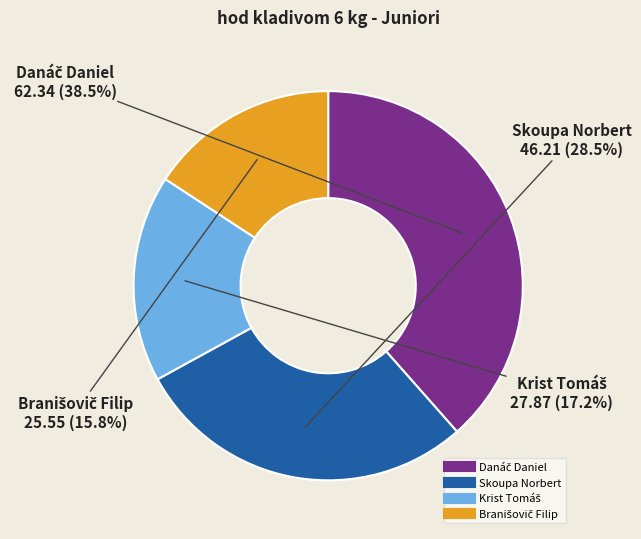

Is there any slice that represents more than half of the pie?

No